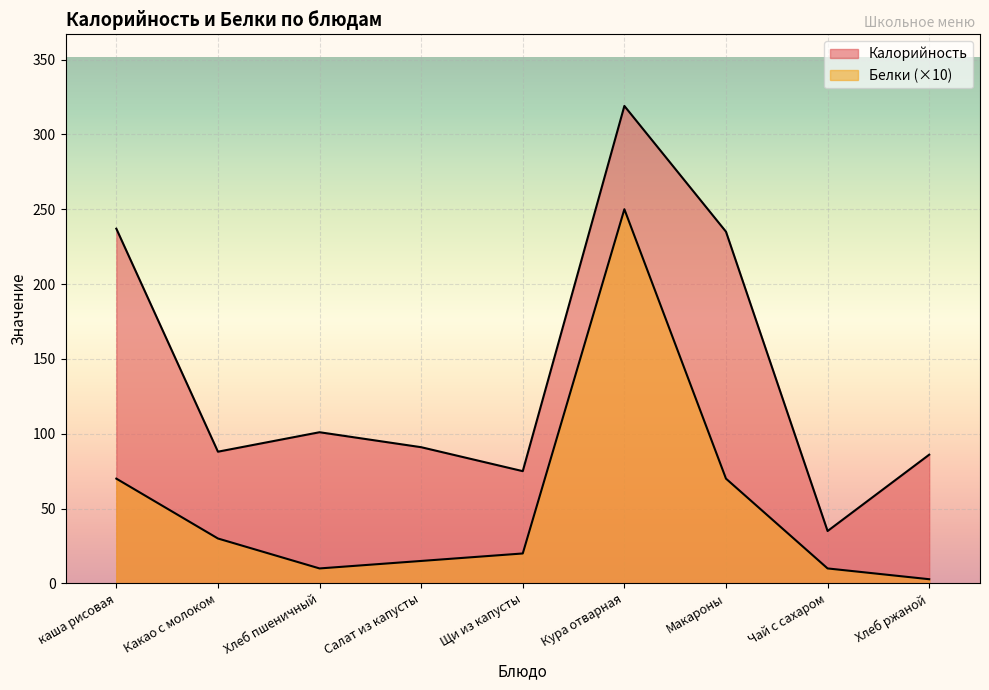

At which label does Калорийность first exceed 91?

каша рисовая